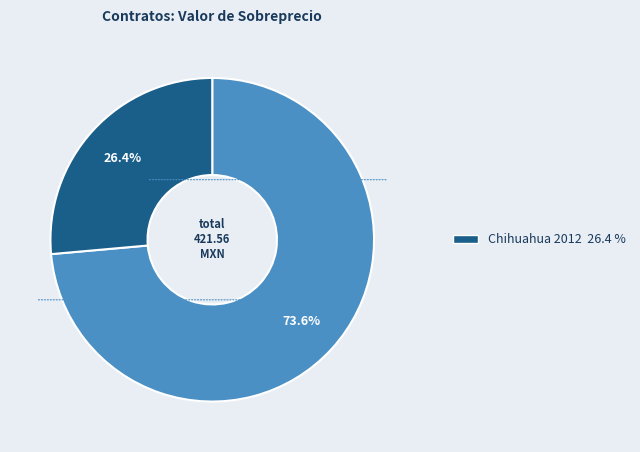

Is there any slice that represents more than half of the pie?

Yes